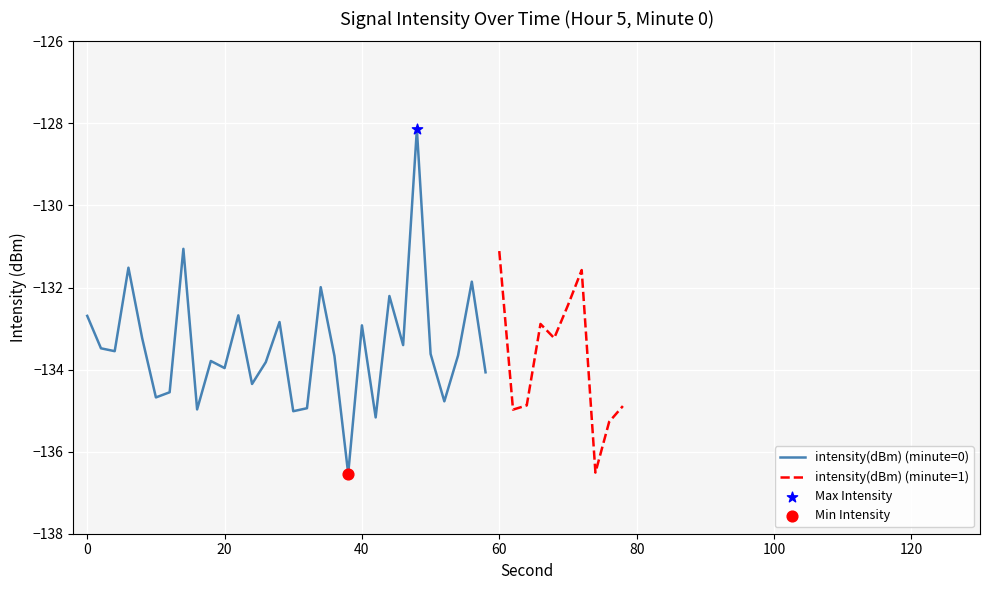

What is the change in value from 4 to 34?

+1.6